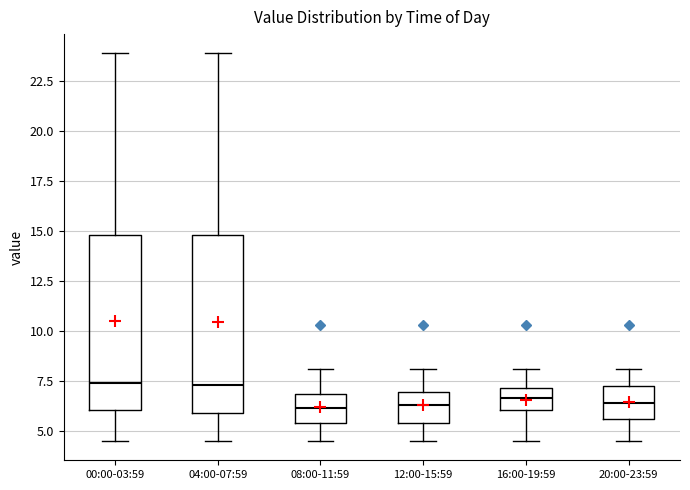

Where is the lower edge of the box for 08:00-11:59 on the y-axis? The values are not printed on the chart, so give them approximately, as read against the axis.

5.5